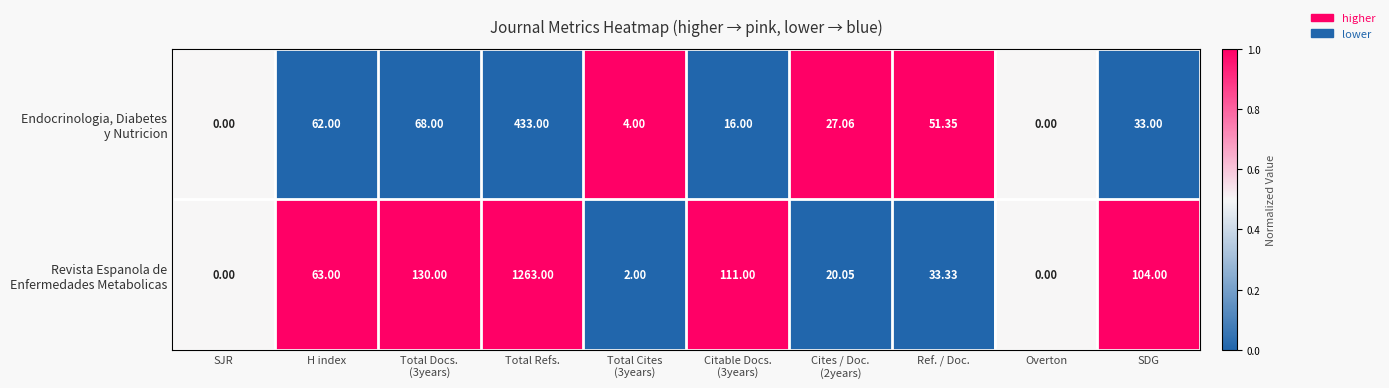

At which category is the sum across all series the highest?

Total Refs.